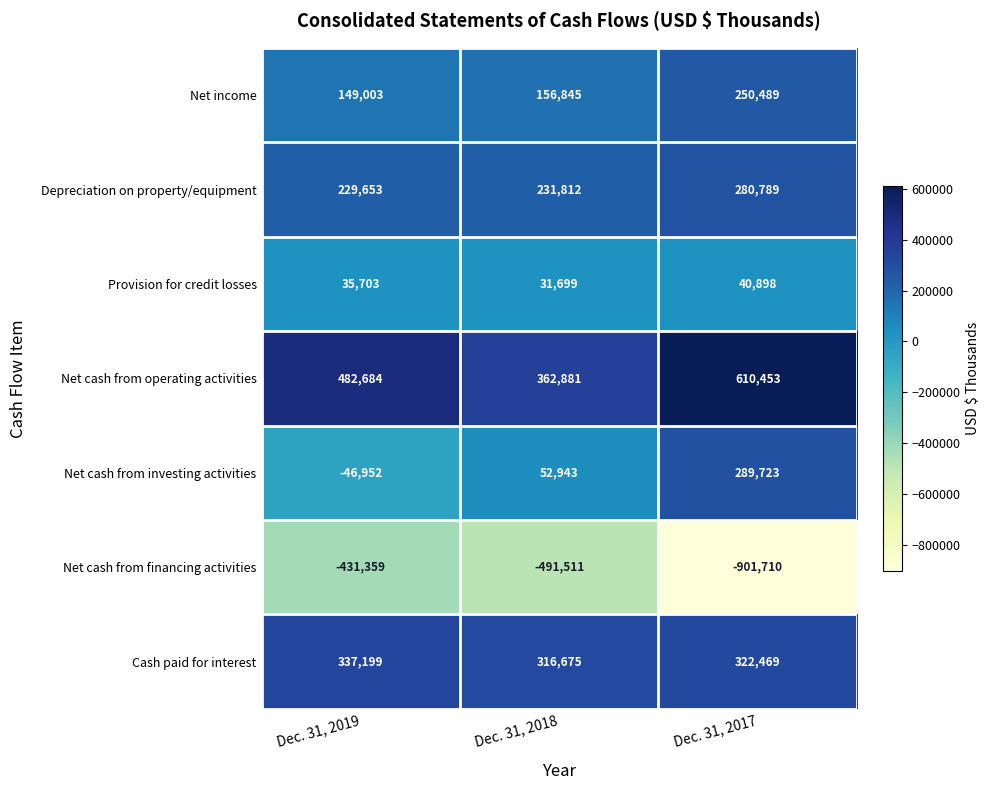

Which series has the largest range (max minus min)?

Net cash from financing activities